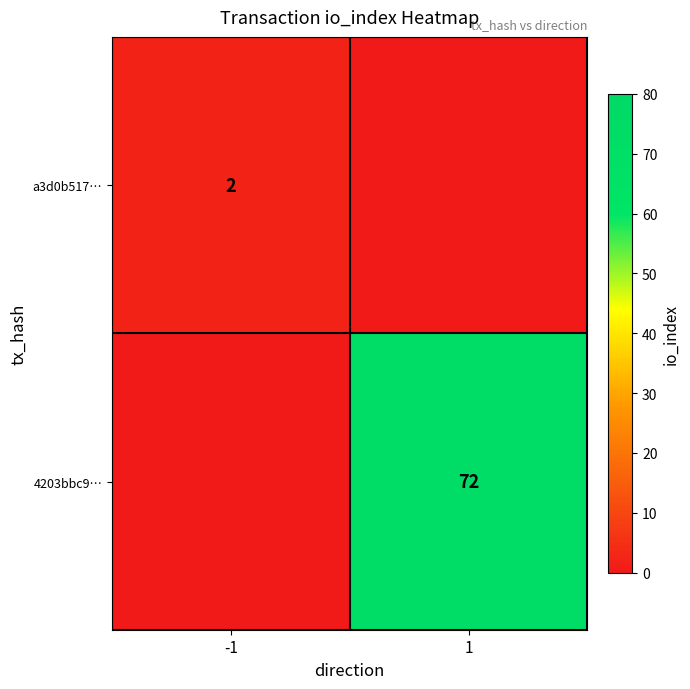

True or false: a3d0b517… has a value of 2 at -1.

True